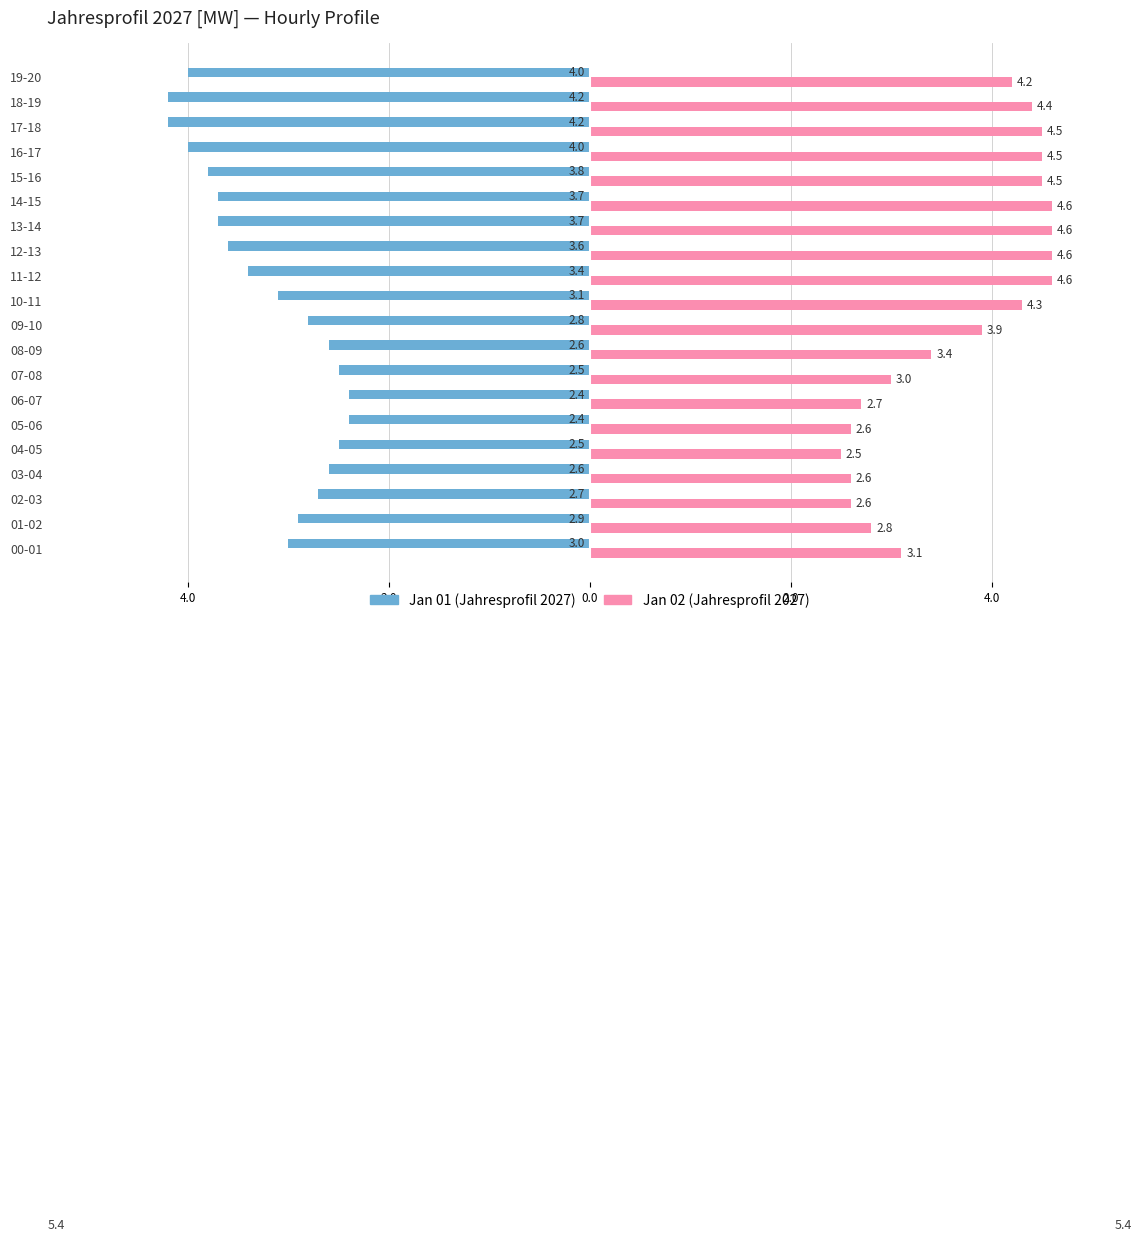

At which label is Jan 02 (Jahresprofil 2027) closest to 3?

07-08